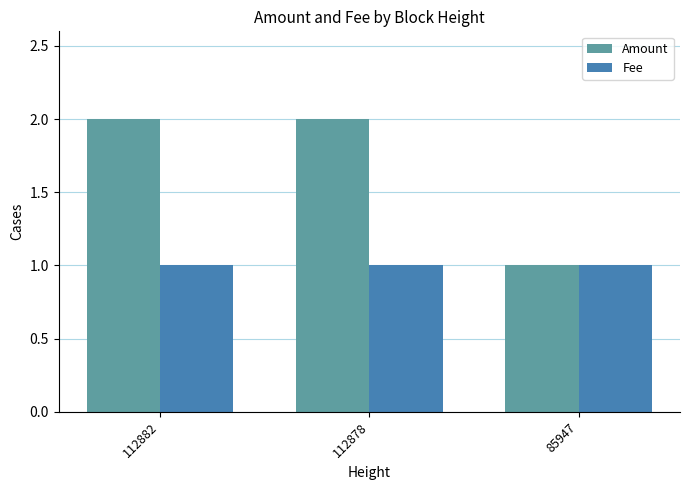

What is the maximum value shown in the chart?

2